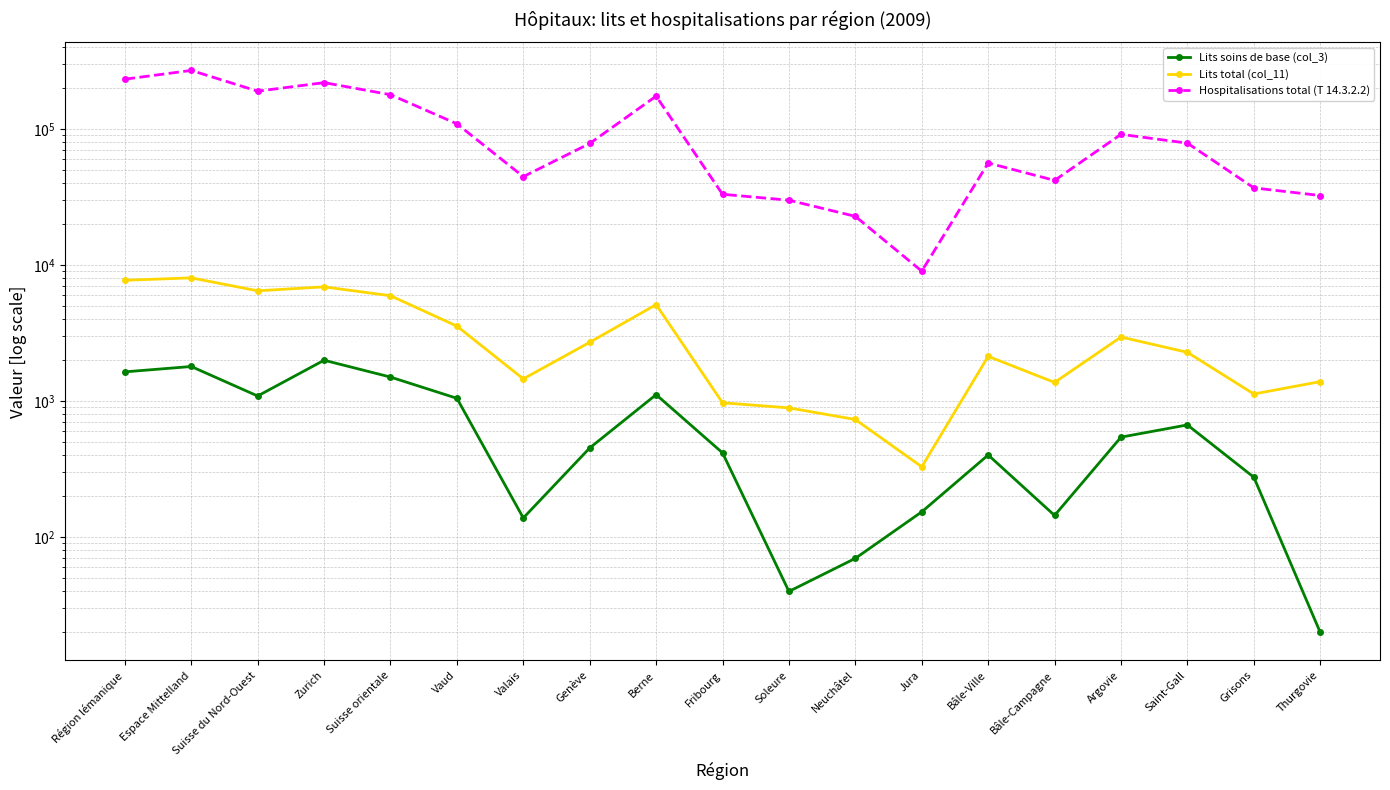

True or false: Lits soins de base (col_3) has a value of 700.7 at Bâle-Ville.

False